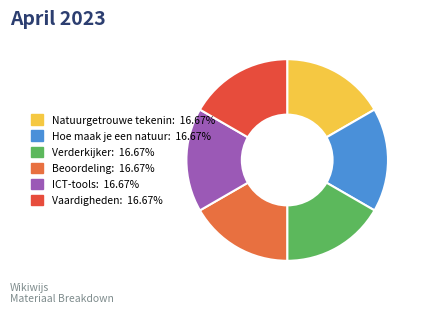

Which category has the smallest portion of the pie?

Natuurgetrouwe tekening maken